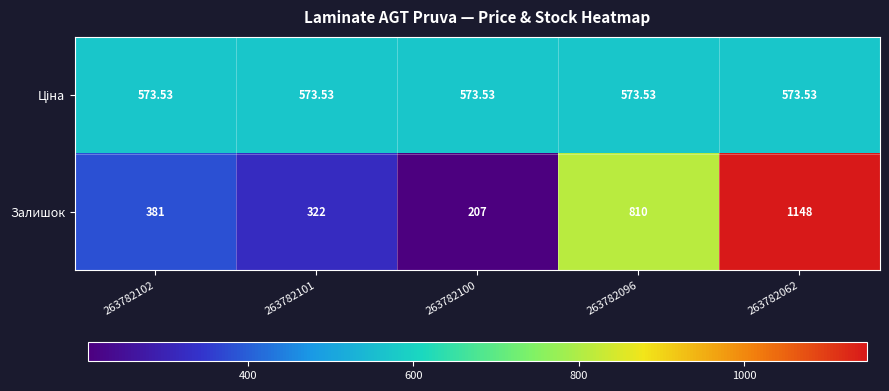

What is the total value across all series at 263782100?

780.5